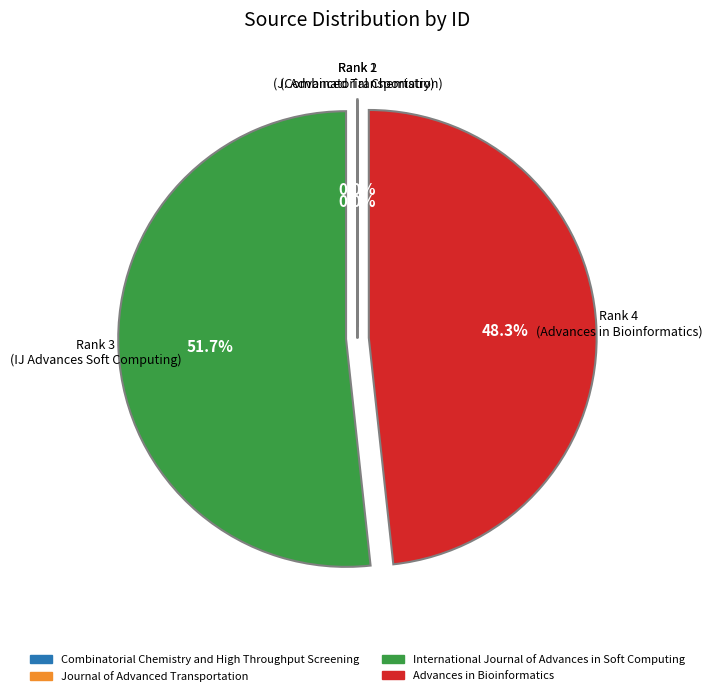

What percentage do International Journal of Advances in Soft Computing and Advances in Bioinformatics together represent?

100.0%